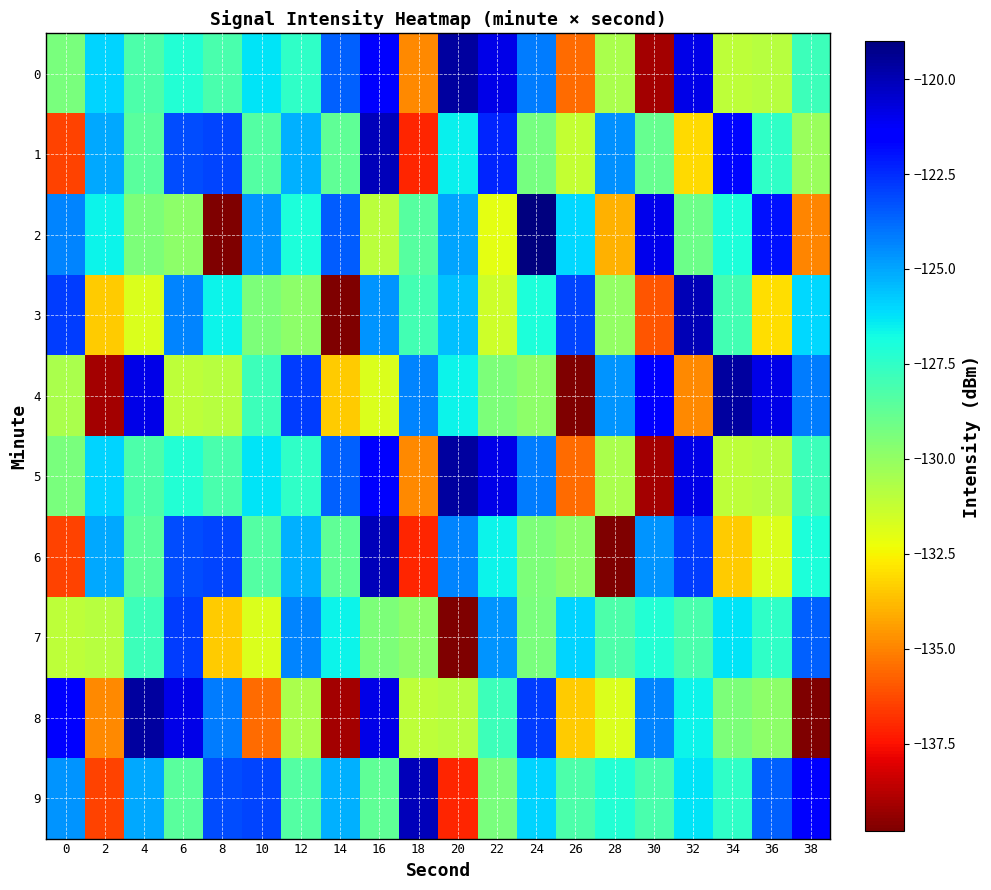

What is the spread (max minus min) of values at 8?

16.8